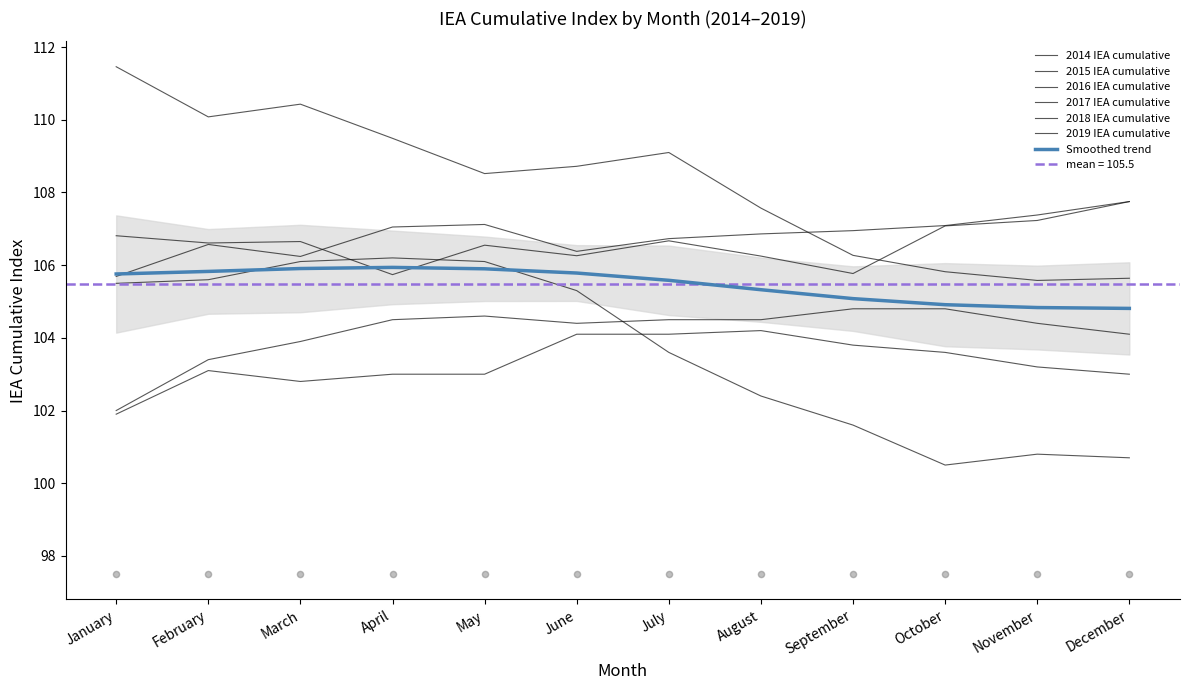

Which series has the largest Y range (max minus min)?

2018 IEA cumulative